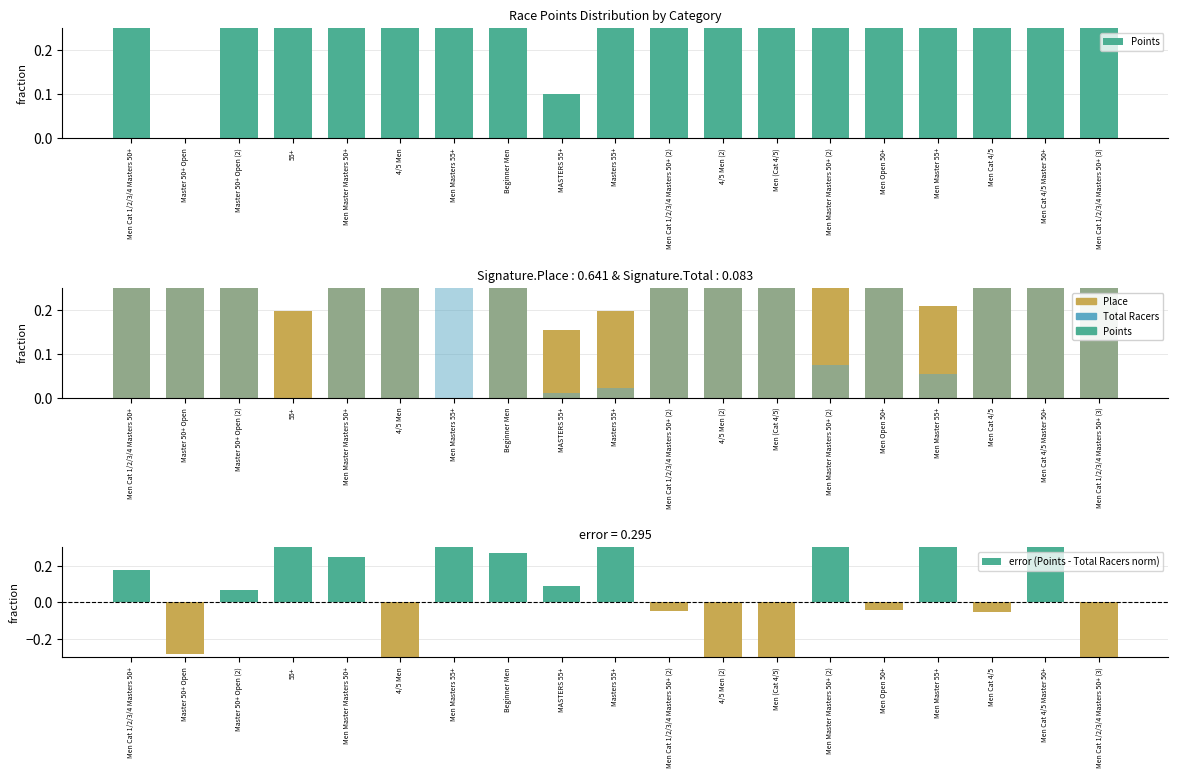

Rank the series at Master 50+ Open (2) from lowest to highest value.

error (Points - Total Racers norm), Total Racers, Points, Place